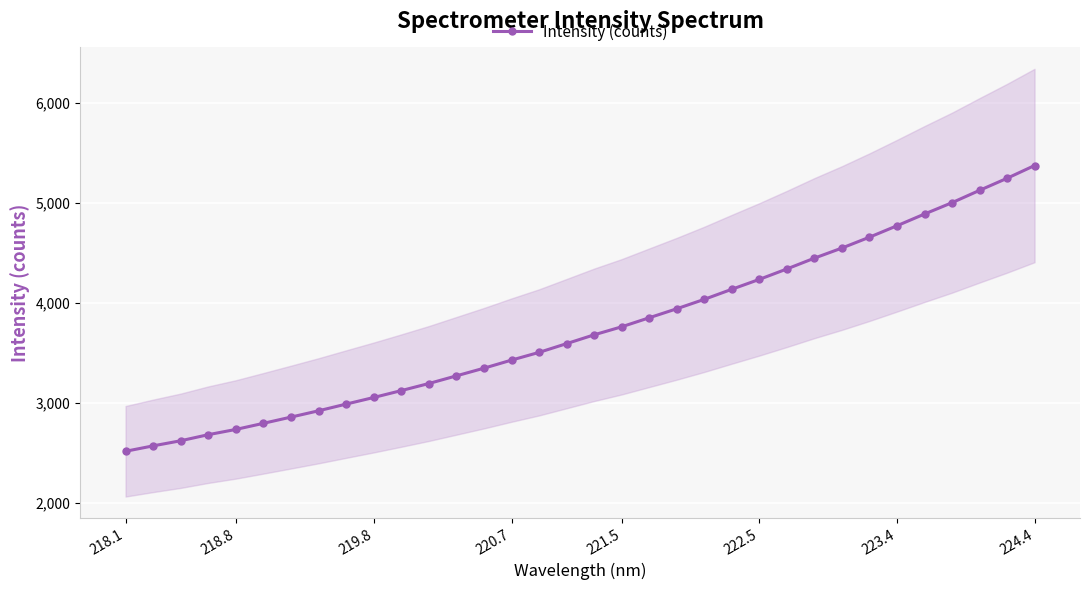

What is the difference between the maximum and minimum values?

2859.2